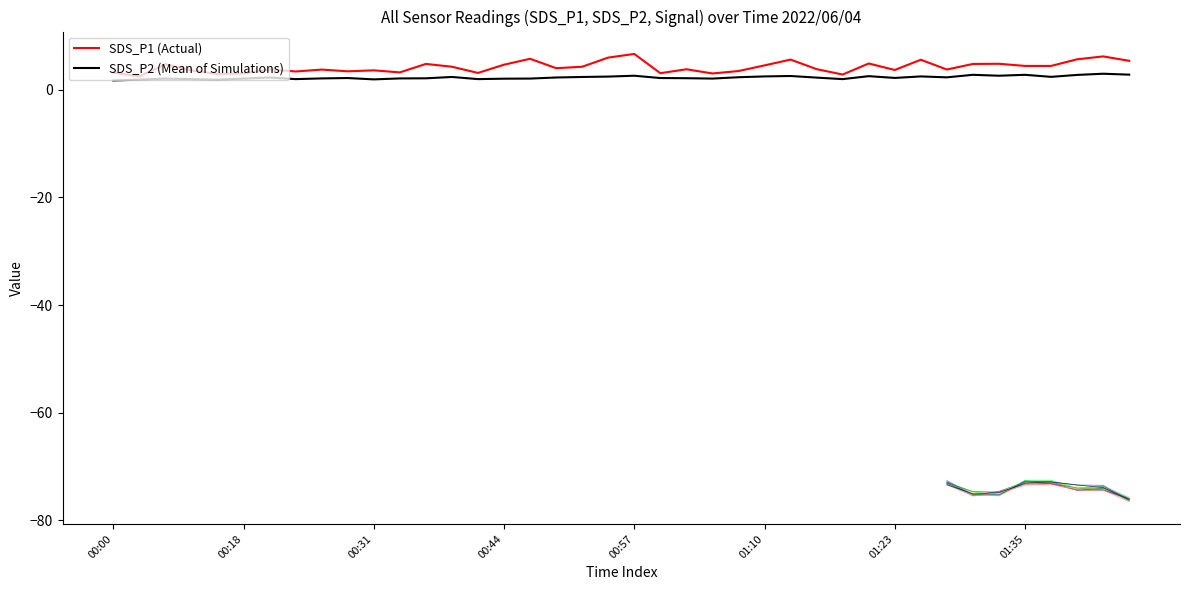

In SDS_P1, how many points are higher than both neighbors (excluding endpoints)?

13